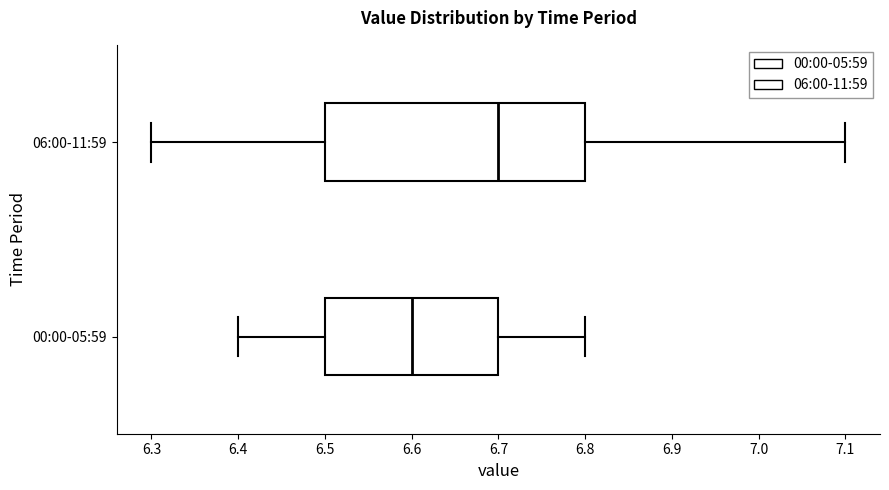

Reading bottom to top, read every box against the x-axis: the position of its median line, the range the box covers, and the ends of its whiskers. The values are not printed on the chart, so give them approximately, as read against the axis.

00:00-05:59: median 6.6, box 6.5 to 6.7, whiskers 6.4 to 6.8
06:00-11:59: median 6.7, box 6.5 to 6.8, whiskers 6.3 to 7.1